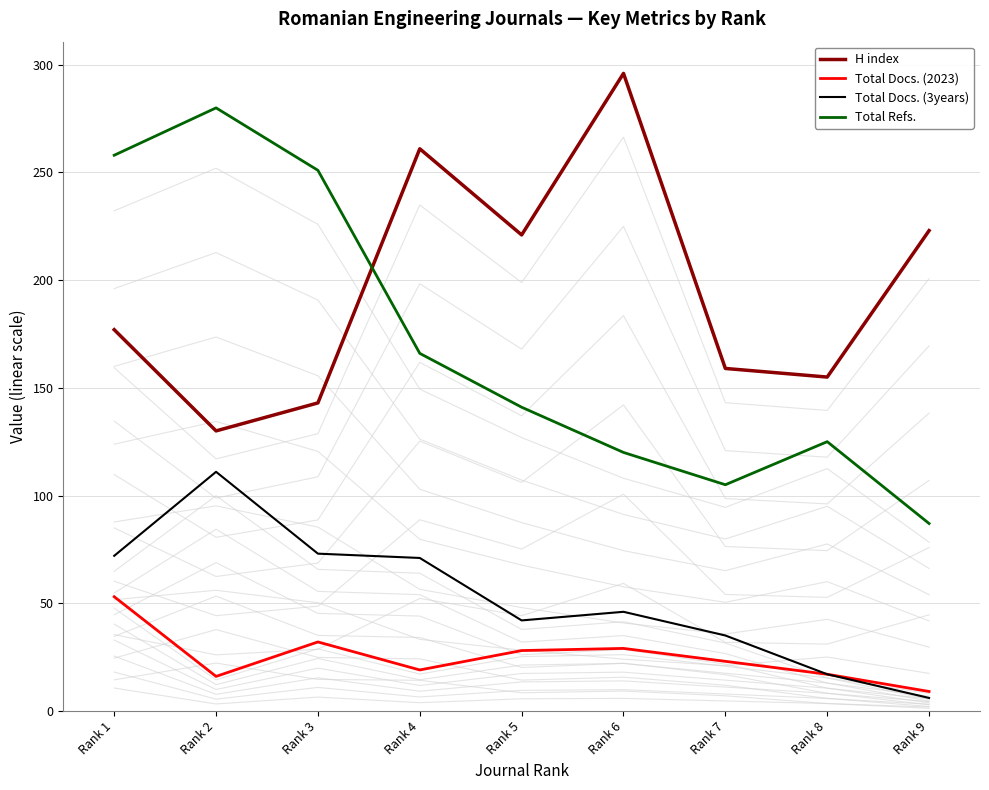

What is the value of the Total Docs. (3years) point at the 3rd from the left?

73